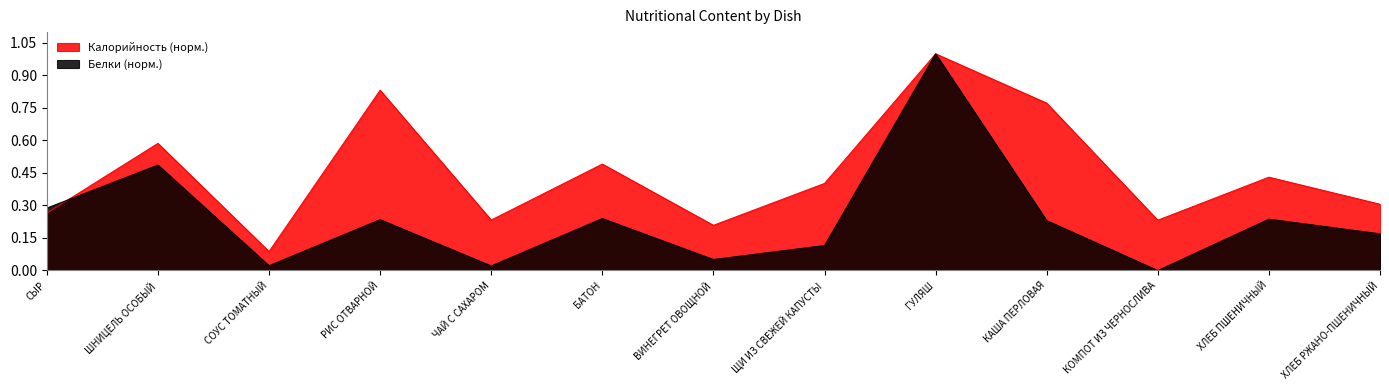

At how many categories does at least one series exceed 0?

13